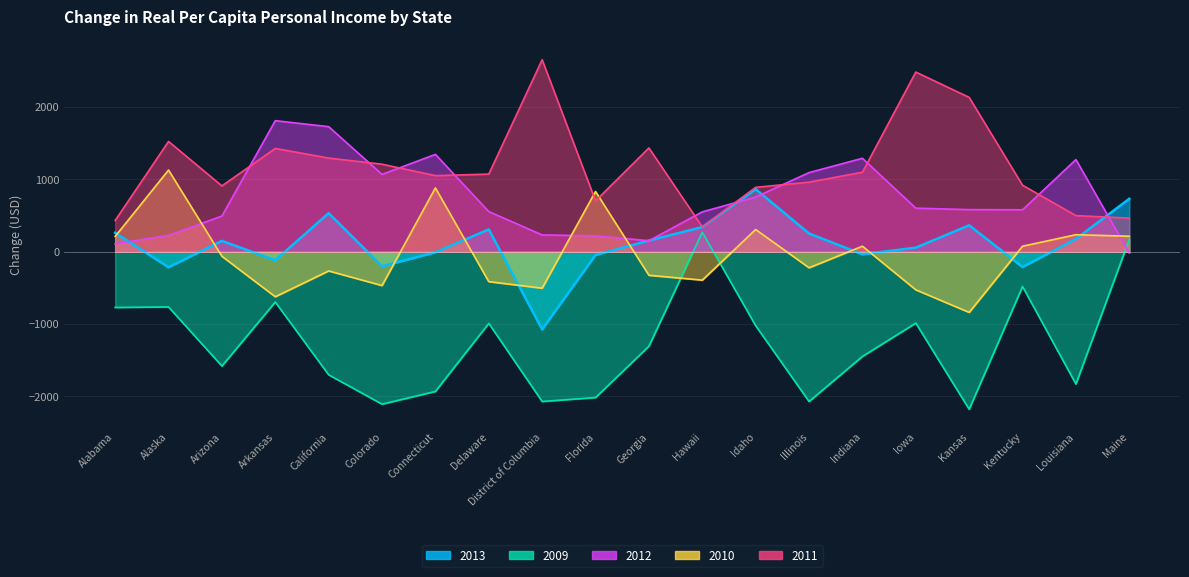

True or false: 2013 has a value of -46 at Florida.

True